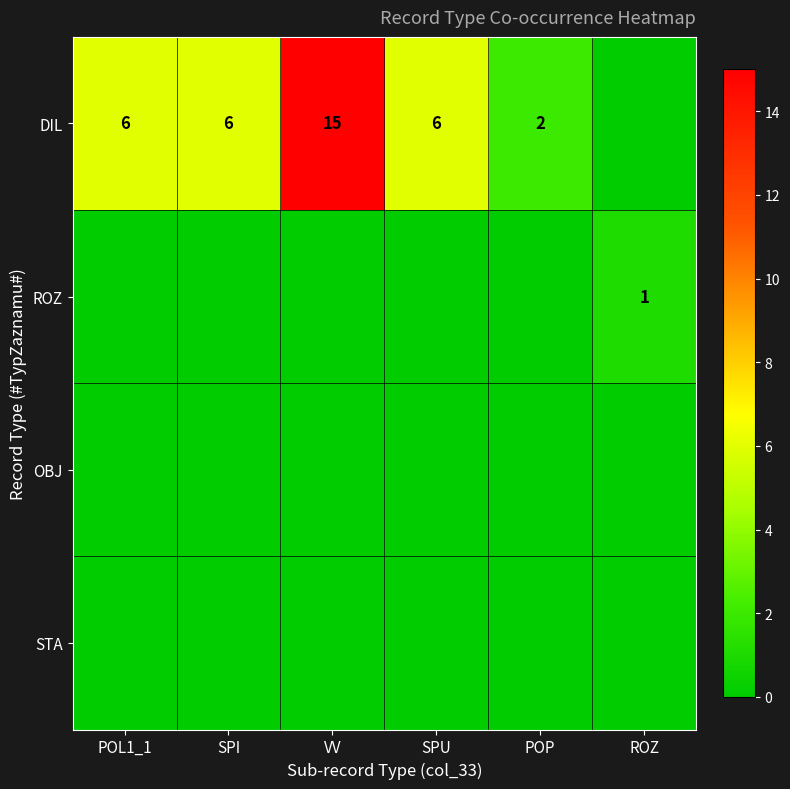

The DIL series shows 6 at SPI. True or false?

True